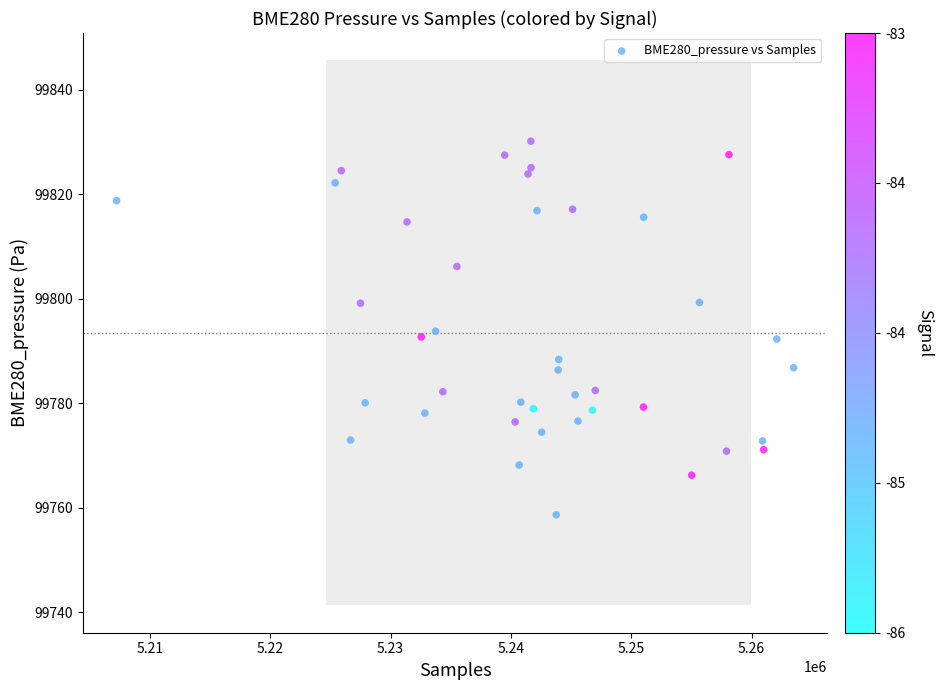

What is the range of Y values (max minus min)?

71.5